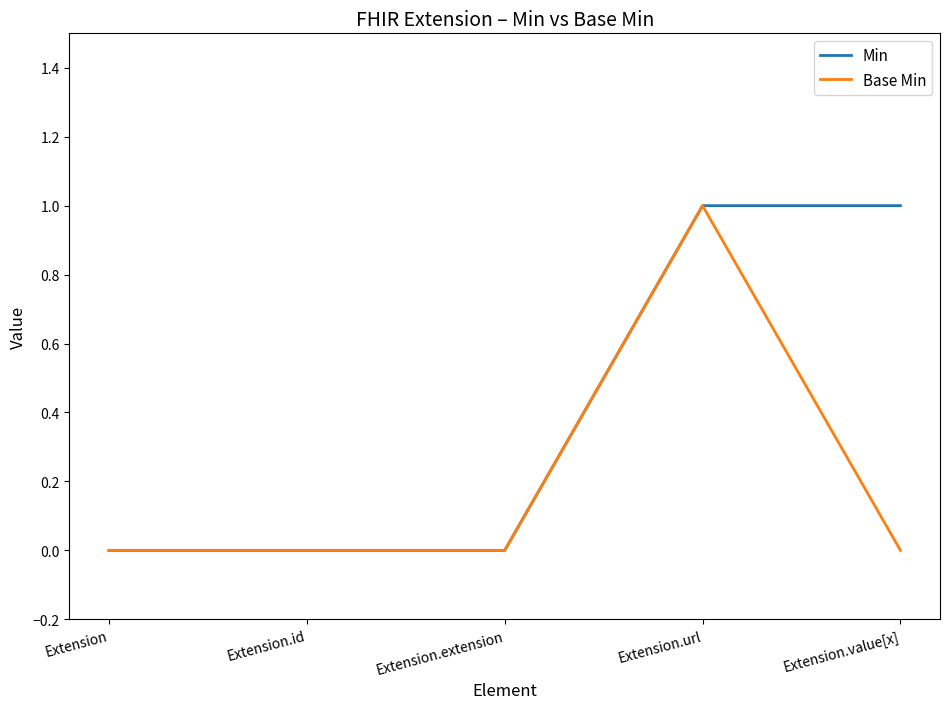

Reading right to left, list all the values displayed in this chart.

Min: 1	1	0	0	0
Base Min: 0	1	0	0	0